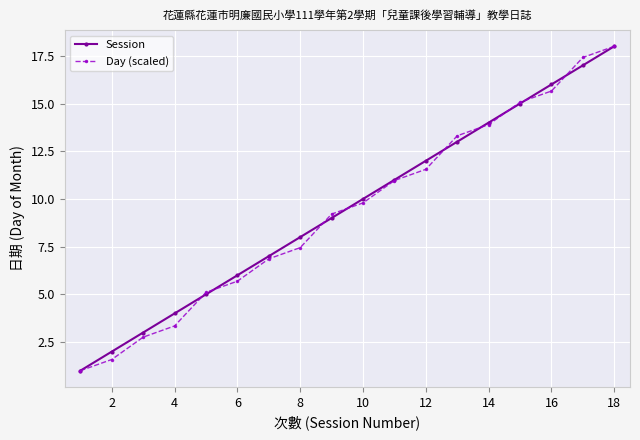

What is the value of the Session point at the 12th from the left?

12.0